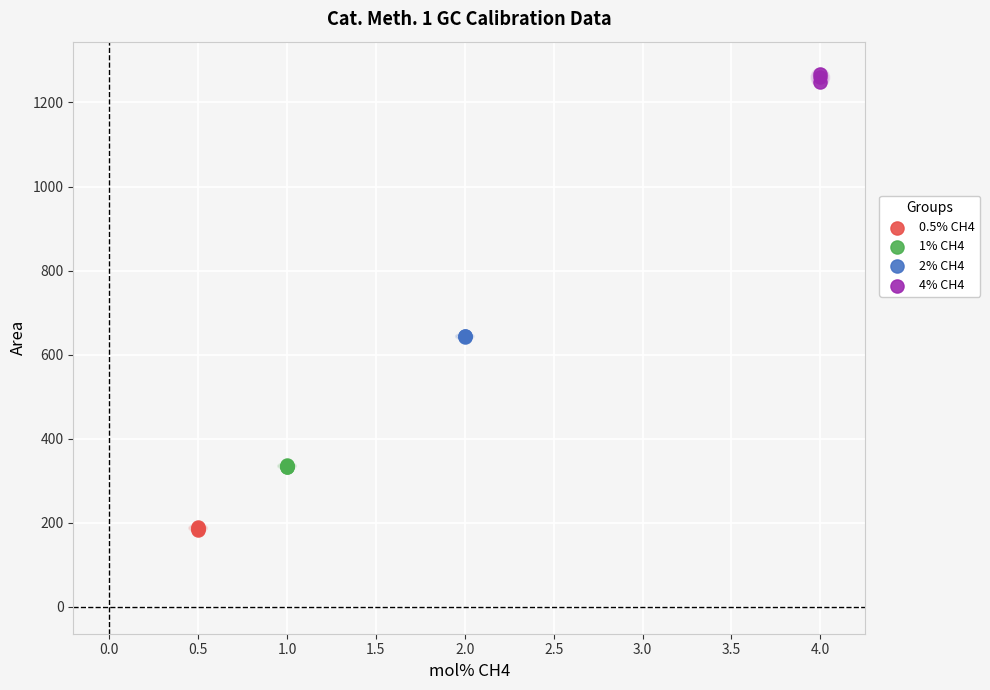

What are all the series names shown in the legend?

0.5% CH4, 1% CH4, 2% CH4, 4% CH4